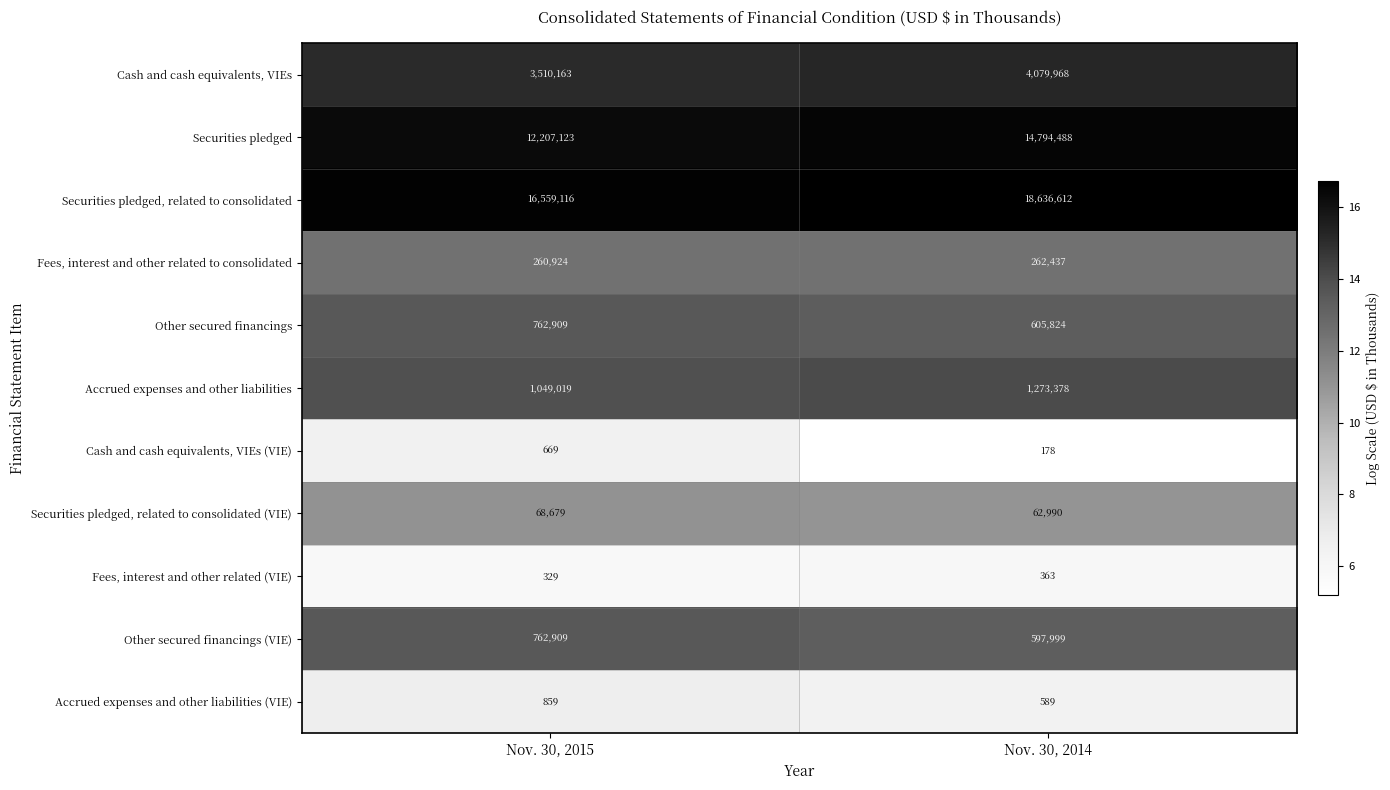

What is the difference between the Securities pledged, related to consolidated values at Nov. 30, 2014 and Nov. 30, 2015?

2077496